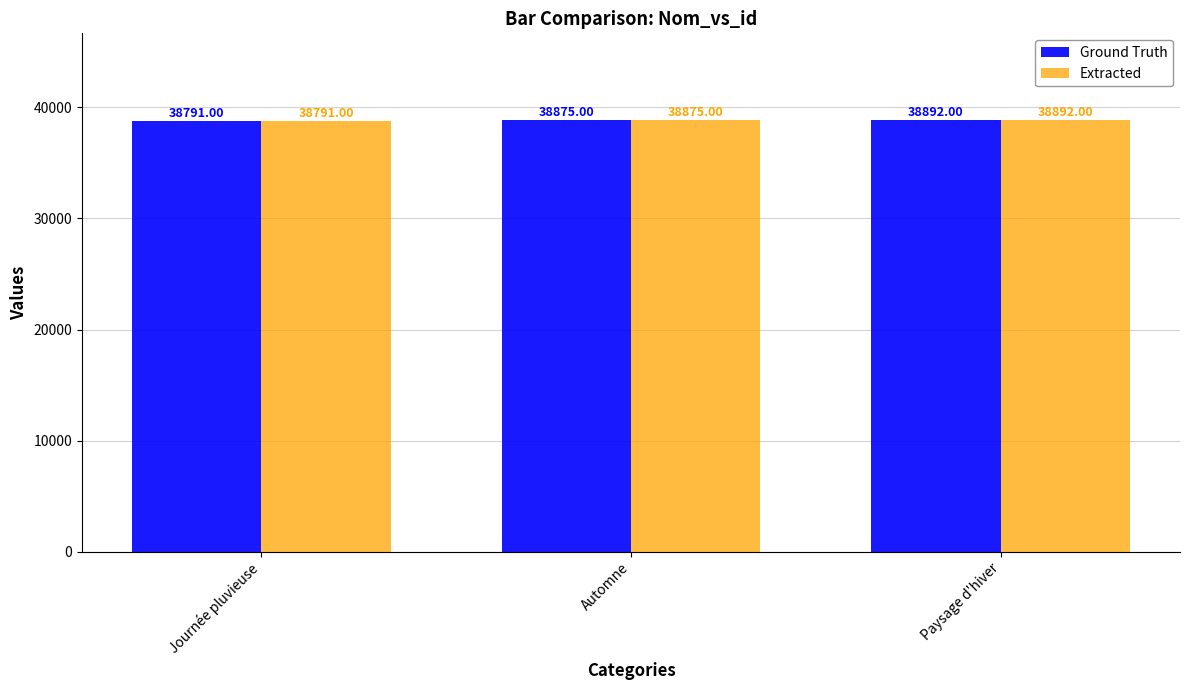

What is the label of the 1st bar from the right?

Paysage d'hiver